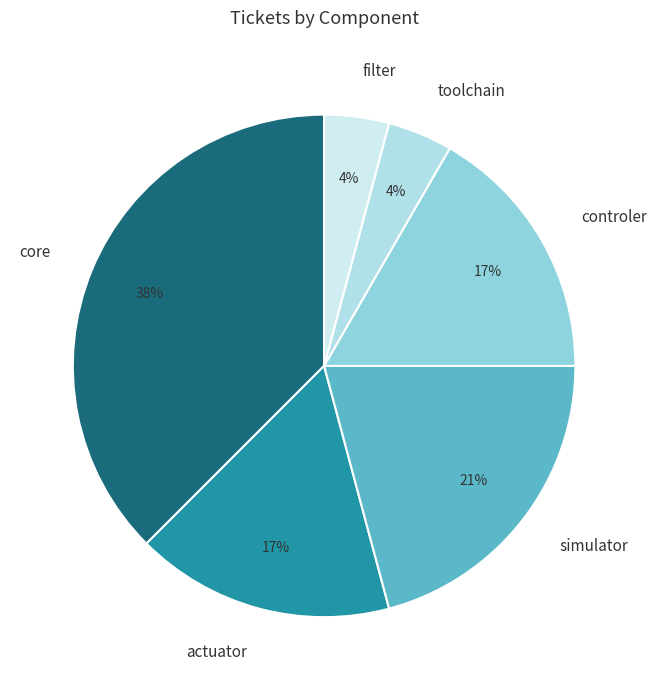

How many segments does this pie chart have?

6